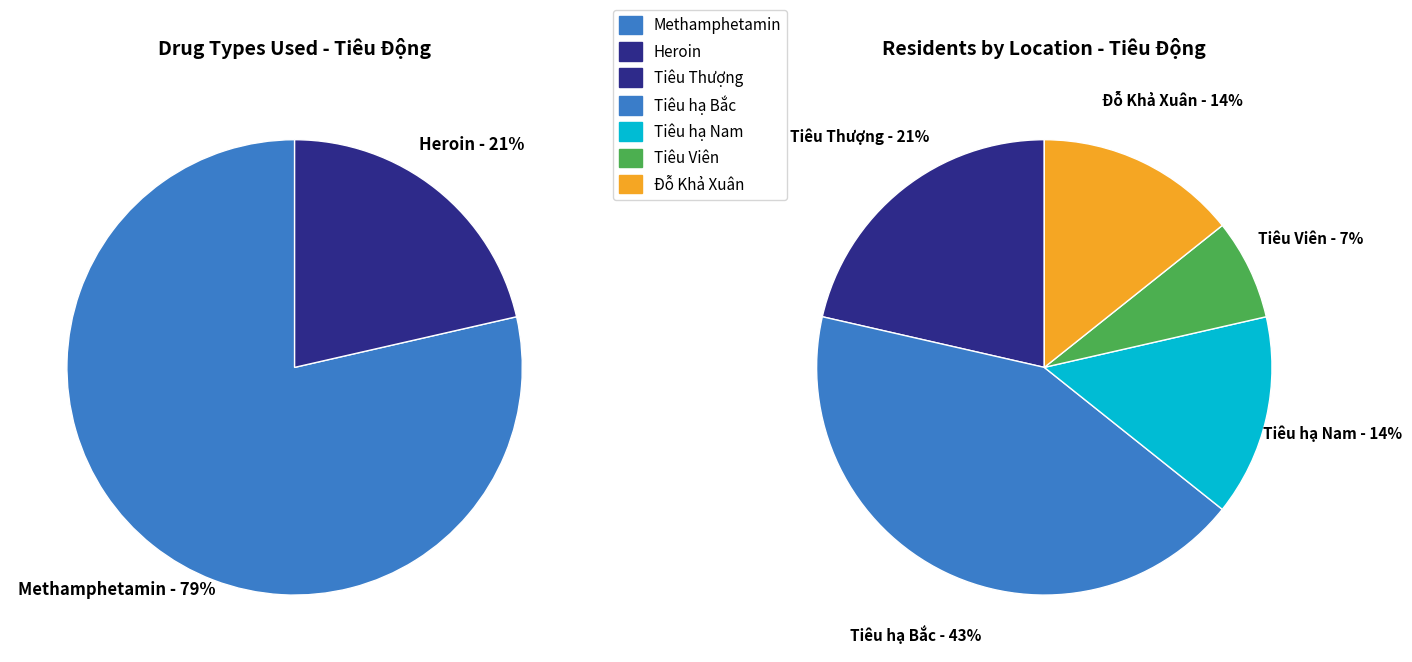

What is the largest slice in the pie chart?

Methamphetamin